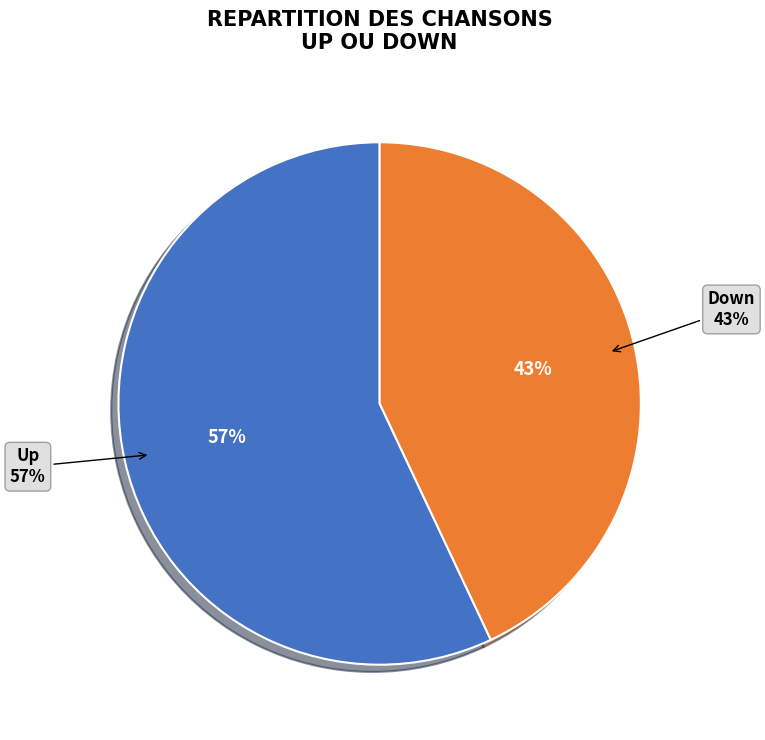

What percentage is the Up slice, to the nearest percent?

57%